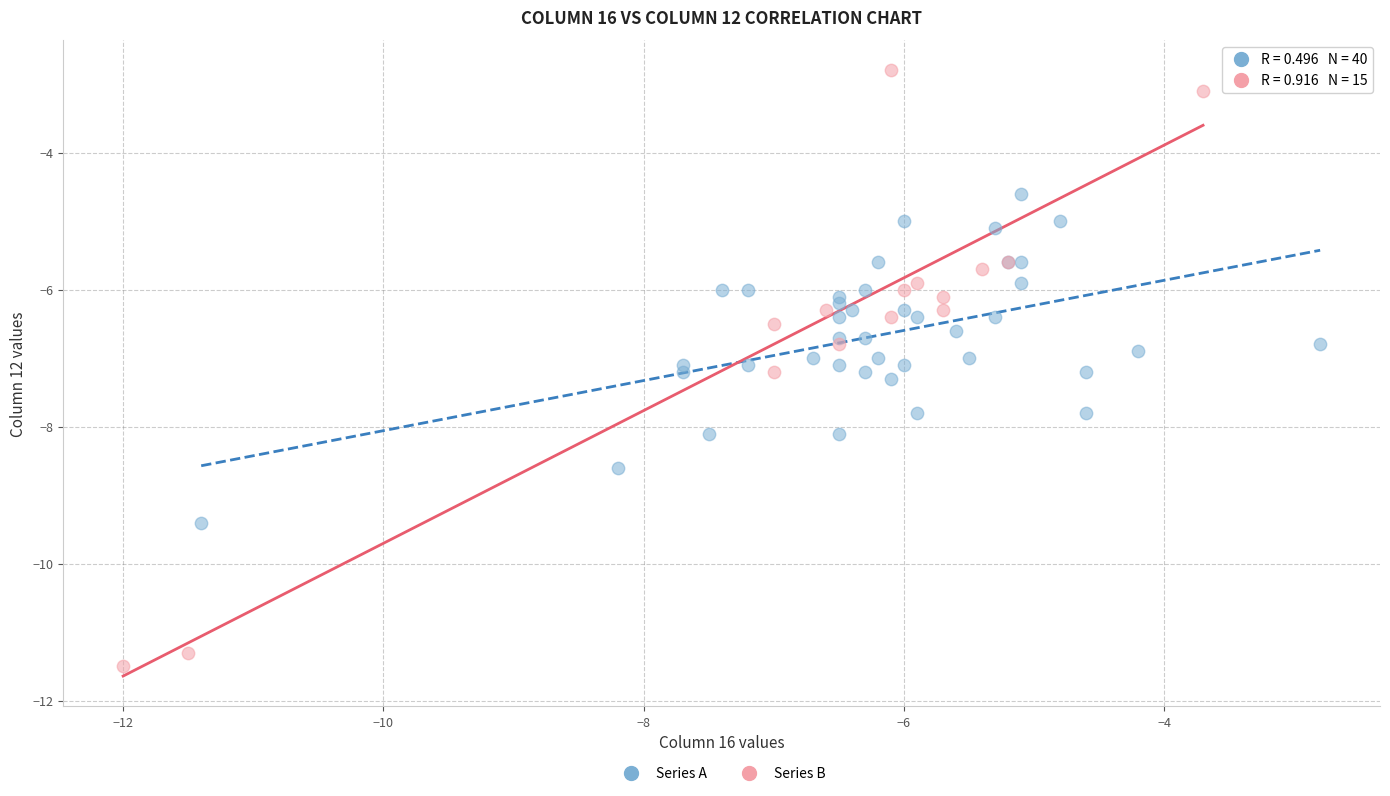

Which series has the largest Y range (max minus min)?

Series B